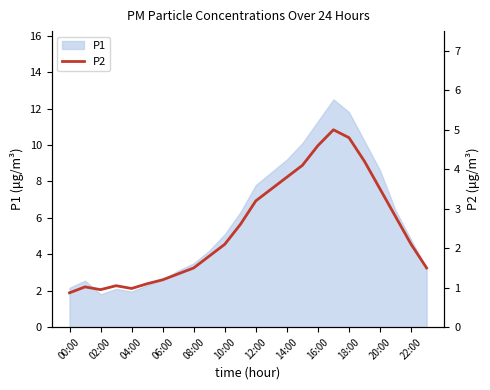

Reading right to left, what are all the values shown in this chart?

1.5	2.1	2.8	3.5	4.2	4.8	5.0	4.6	4.1	3.8	3.5	3.2	2.6	2.1	1.8	1.5	1.4	1.2	1.1	1.0	1.1	0.9	1.0	0.9